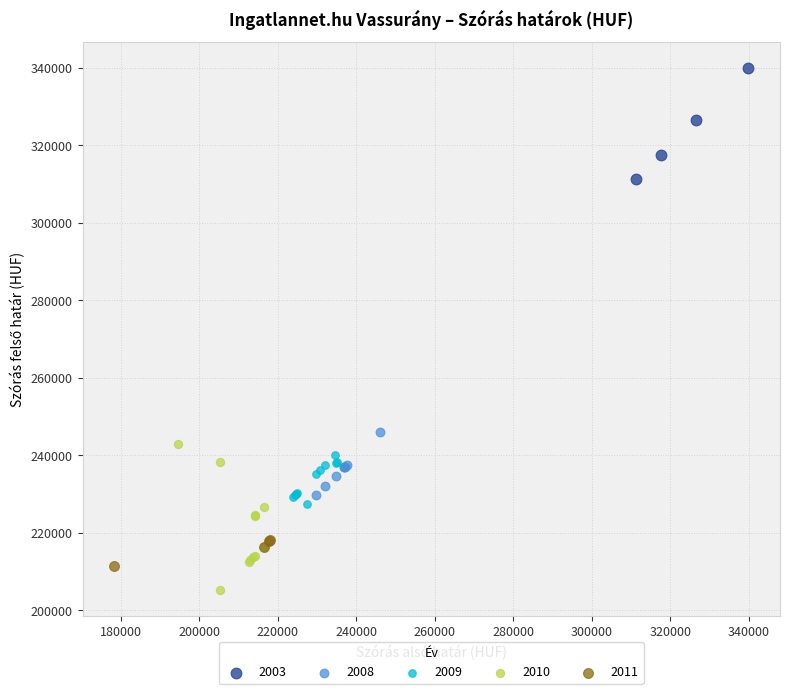

Which series reaches the minimum Y coordinate?

2010